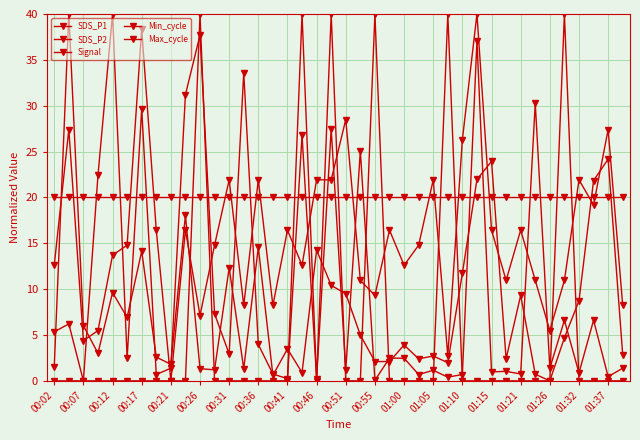

True or false: SDS_P1 and Signal intersect in this chart.

True